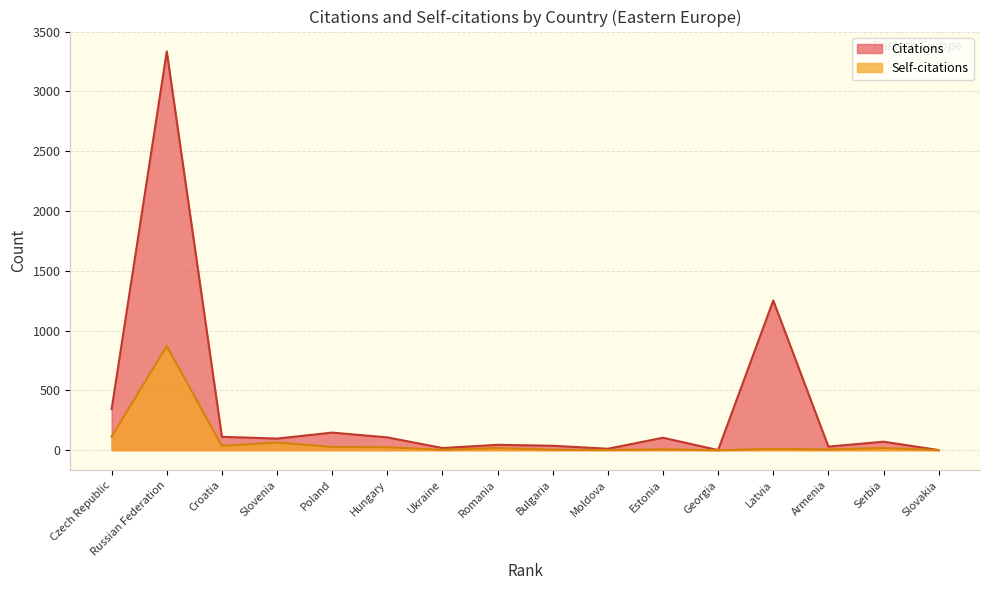

What is the average value of the Citations series?

357